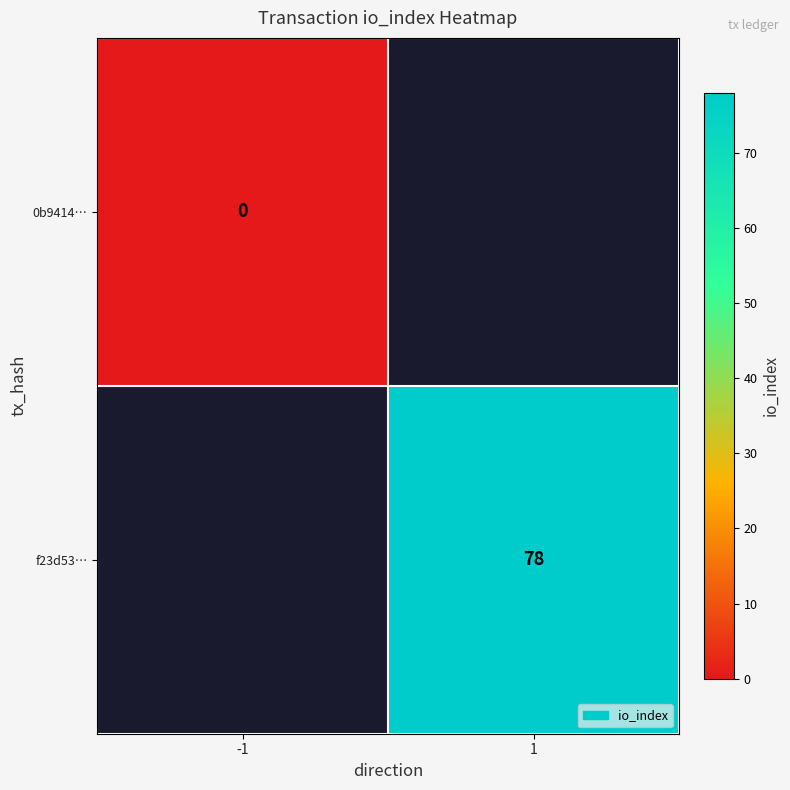

The value of f23d53… at 1 is 134. True or false?

False